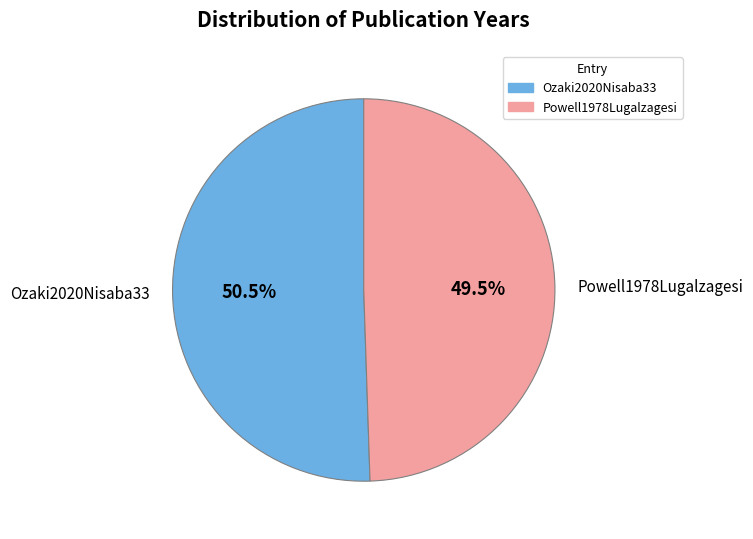

Rank the categories by value from highest to lowest.

Ozaki2020Nisaba33, Powell1978Lugalzagesi